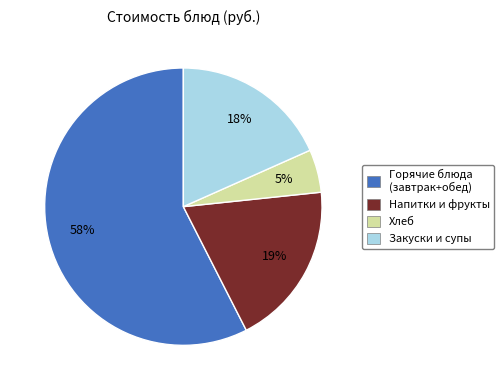

Rank the categories by value from lowest to highest.

Хлеб, Закуски и супы, Напитки и фрукты, Горячие блюда (завтрак+обед)